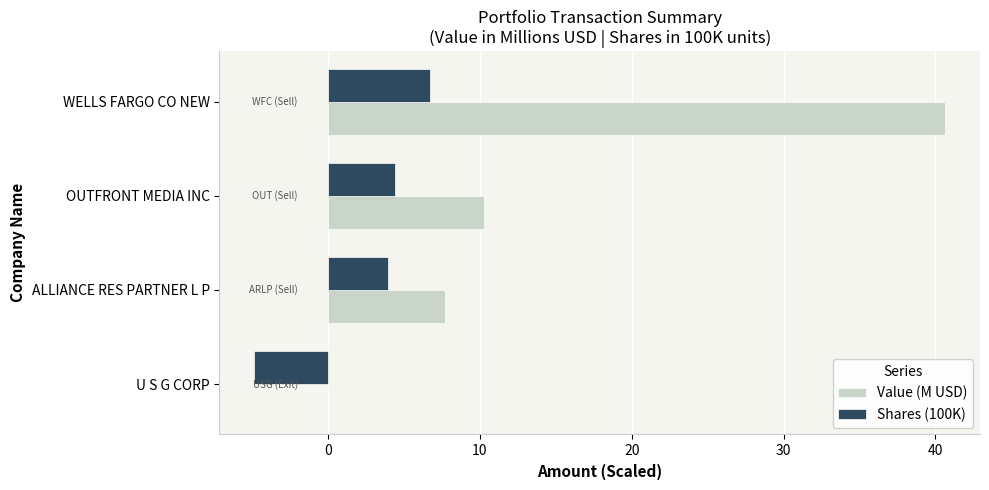

What is the sum of all Value (M USD) values?

58.7